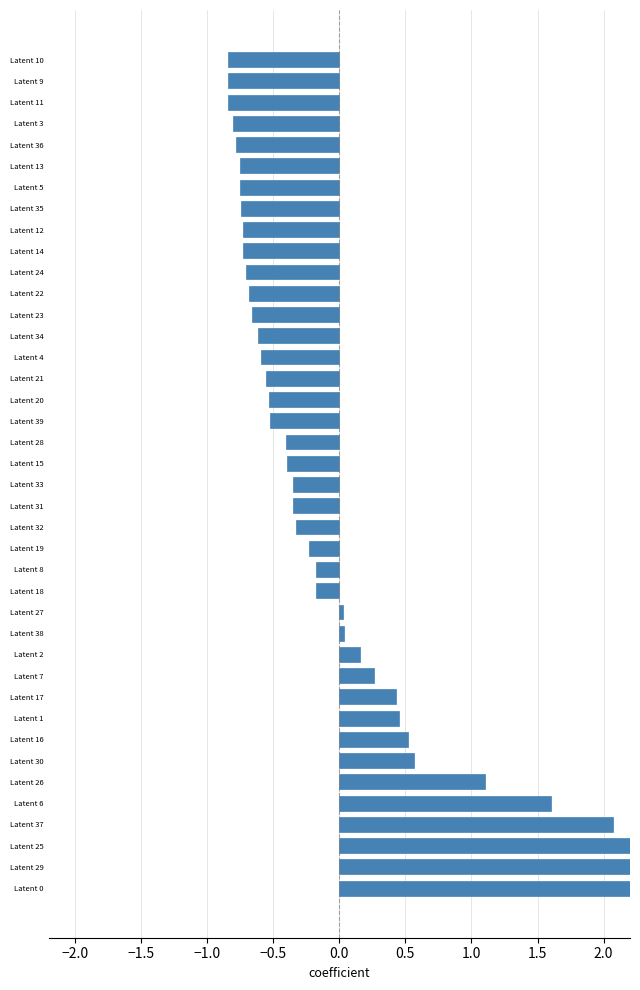

Which has a higher value, Latent 14 or Latent 36?

Latent 14